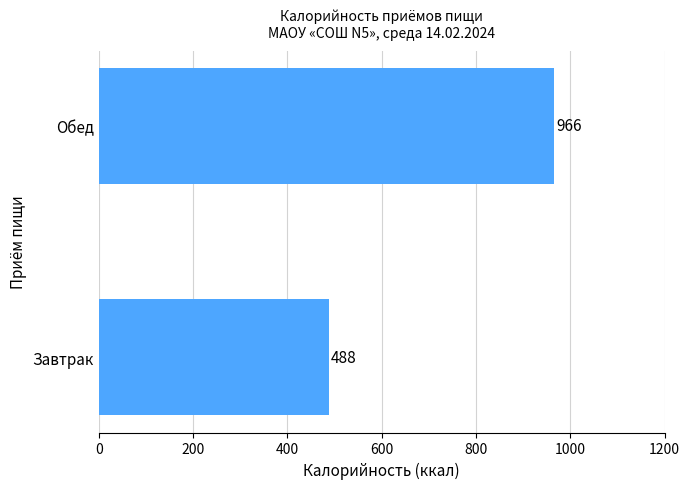

Rank the categories by value from lowest to highest.

Завтрак, Обед